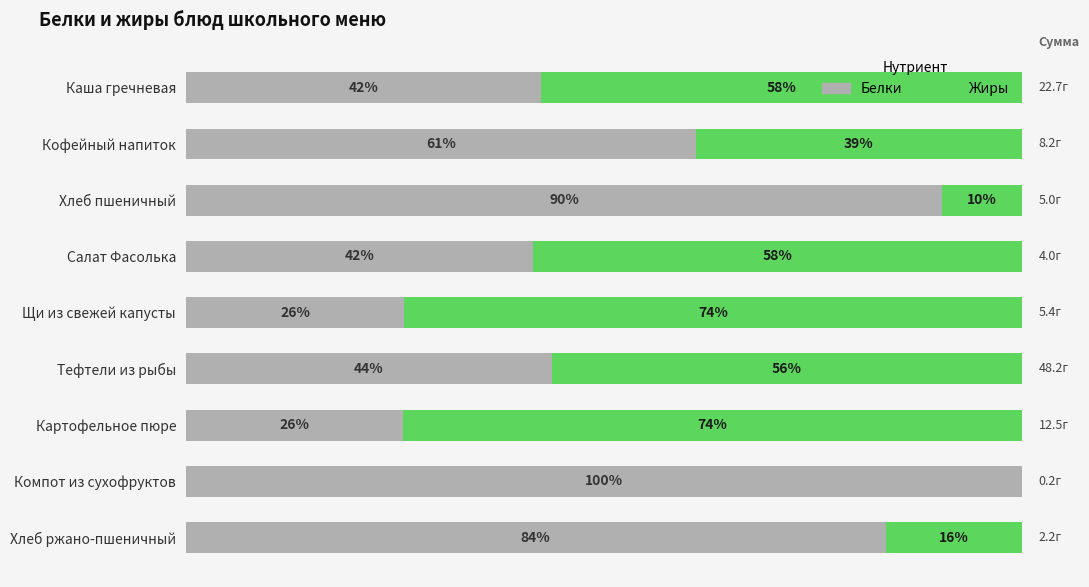

At which label is Белки closest to 63?

Кофейный напиток